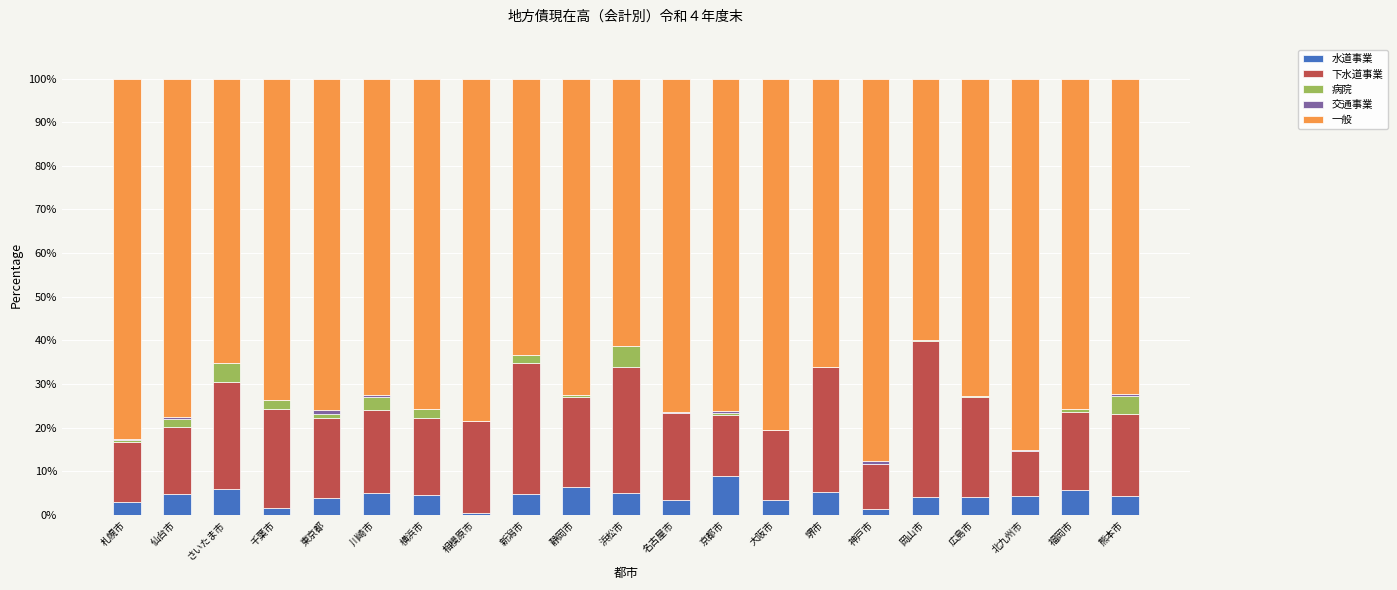

How many categories are shown in the chart?

21